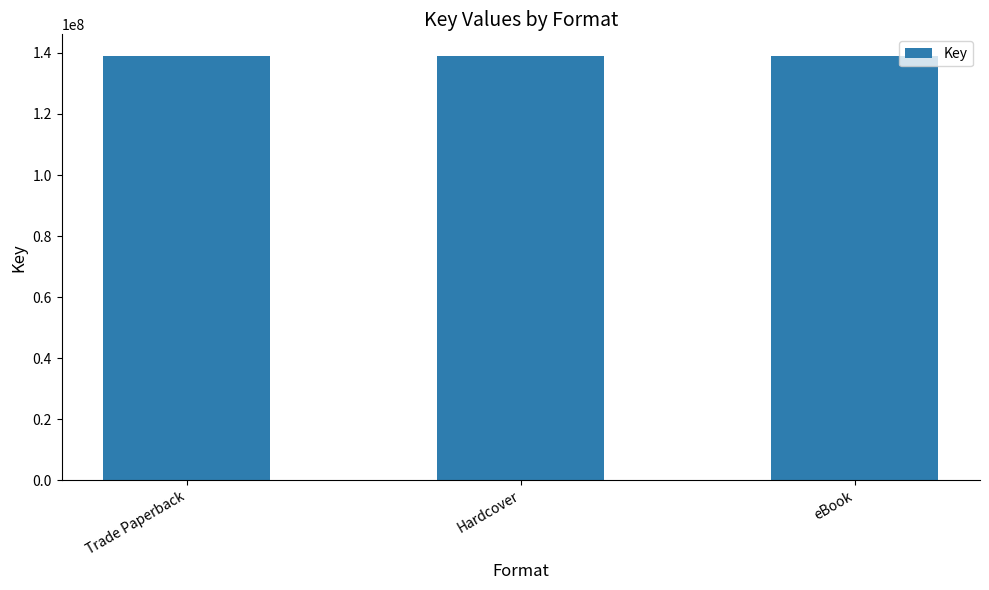

What value does the data have at eBook (2)?

139137007